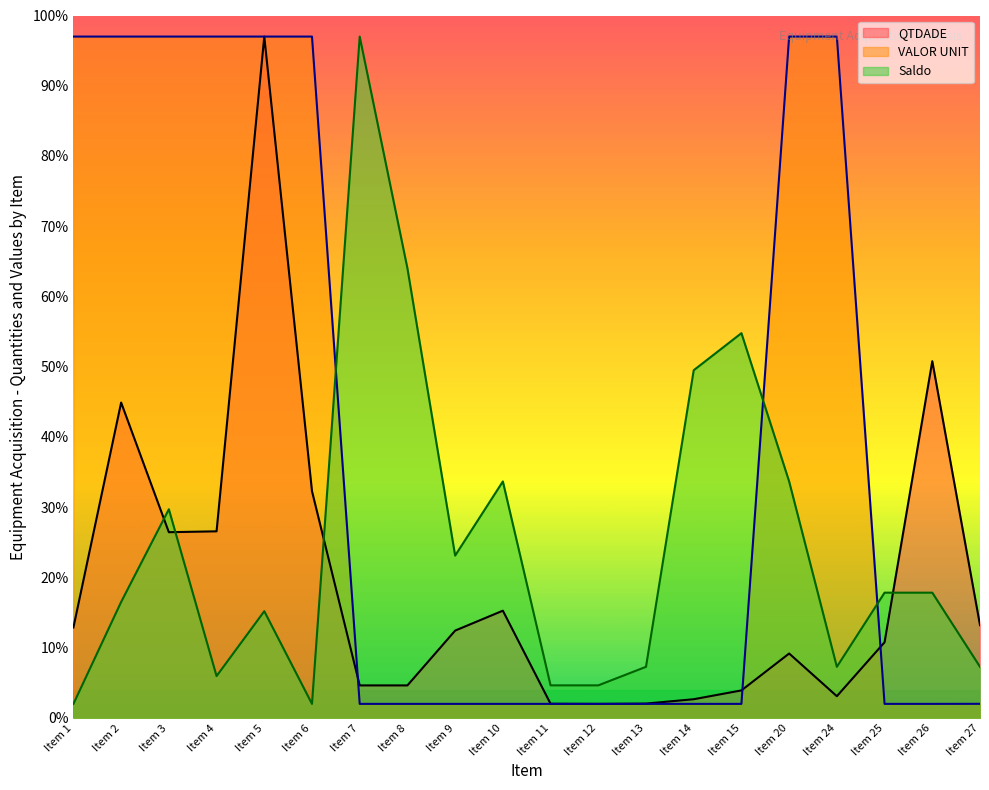

Reading left to right, list all the values displayed in this chart.

QTDADE: Item 1=12.9	Item 2=44.9	Item 3=26.4	Item 4=26.6	Item 5=97.0	Item 6=32.3	Item 7=4.6	Item 8=4.6	Item 9=12.4	Item 10=15.3	Item 11=2.0	Item 12=2.0	Item 13=2.0	Item 14=2.7	Item 15=3.9	Item 20=9.2	Item 24=3.1	Item 25=10.8	Item 26=50.8	Item 27=13.2
VALOR UNIT: Item 1=97.0	Item 2=97.0	Item 3=97.0	Item 4=97.0	Item 5=97.0	Item 6=97.0	Item 7=2.0	Item 8=2.0	Item 9=2.0	Item 10=2.0	Item 11=2.0	Item 12=2.0	Item 13=2.0	Item 14=2.0	Item 15=2.0	Item 20=97.0	Item 24=97.0	Item 25=2.0	Item 26=2.0	Item 27=2.0
Saldo: Item 1=2.0	Item 2=16.5	Item 3=29.7	Item 4=6.0	Item 5=15.2	Item 6=2.0	Item 7=97.0	Item 8=64.0	Item 9=23.1	Item 10=33.7	Item 11=4.6	Item 12=4.6	Item 13=7.3	Item 14=49.5	Item 15=54.8	Item 20=33.7	Item 24=7.3	Item 25=17.8	Item 26=17.8	Item 27=7.3